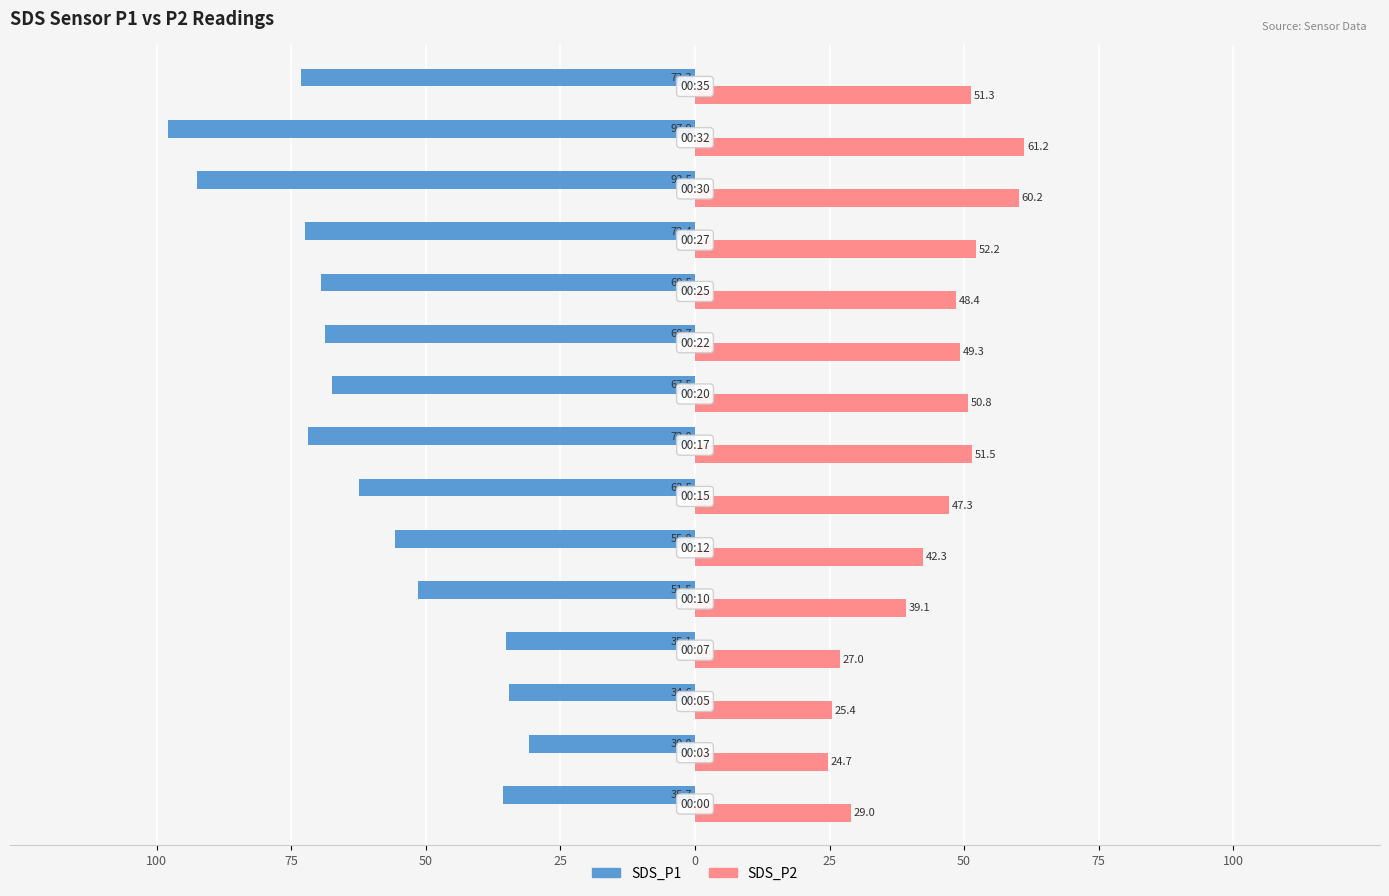

Reading right to left, extract all data points from this chart.

SDS_P1: -73.3	-97.9	-92.5	-72.4	-69.5	-68.7	-67.5	-72.0	-62.5	-55.8	-51.5	-35.1	-34.6	-30.8	-35.7
SDS_P2: 51.3	61.2	60.2	52.2	48.4	49.3	50.8	51.5	47.3	42.3	39.1	27.0	25.4	24.7	29.0